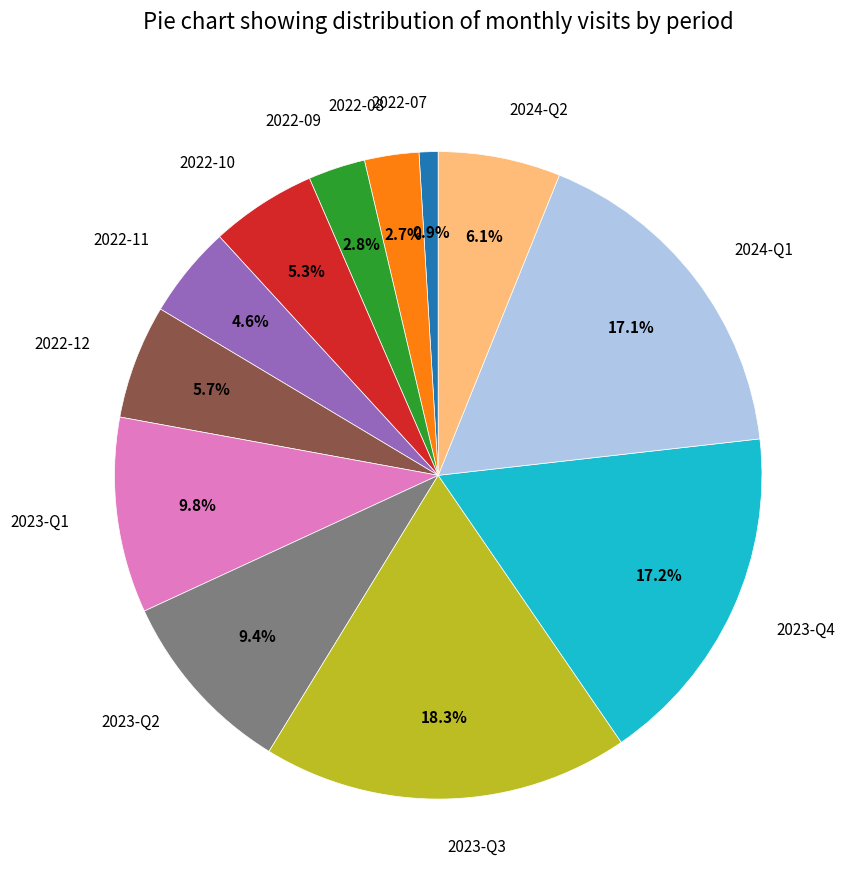

How many slices are in this pie chart?

12